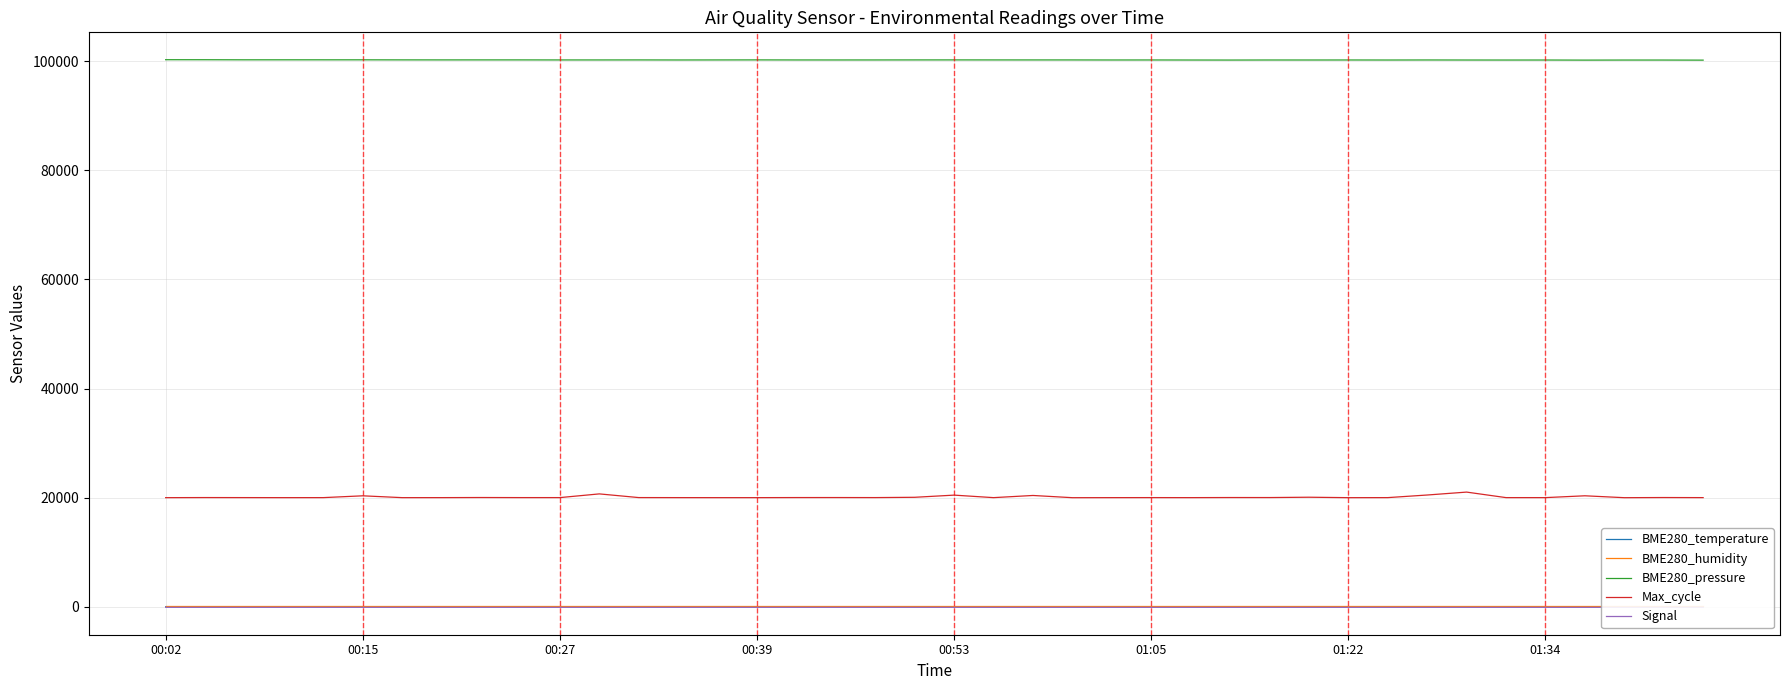

What is the smallest value displayed?

-88.0